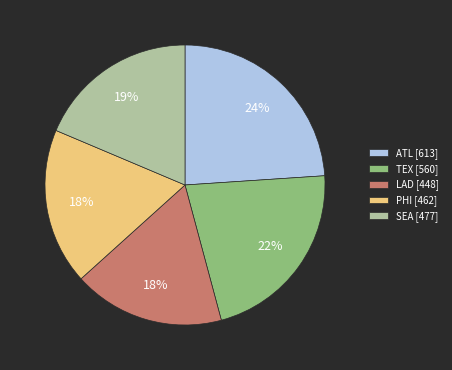

How many slices are in this pie chart?

5